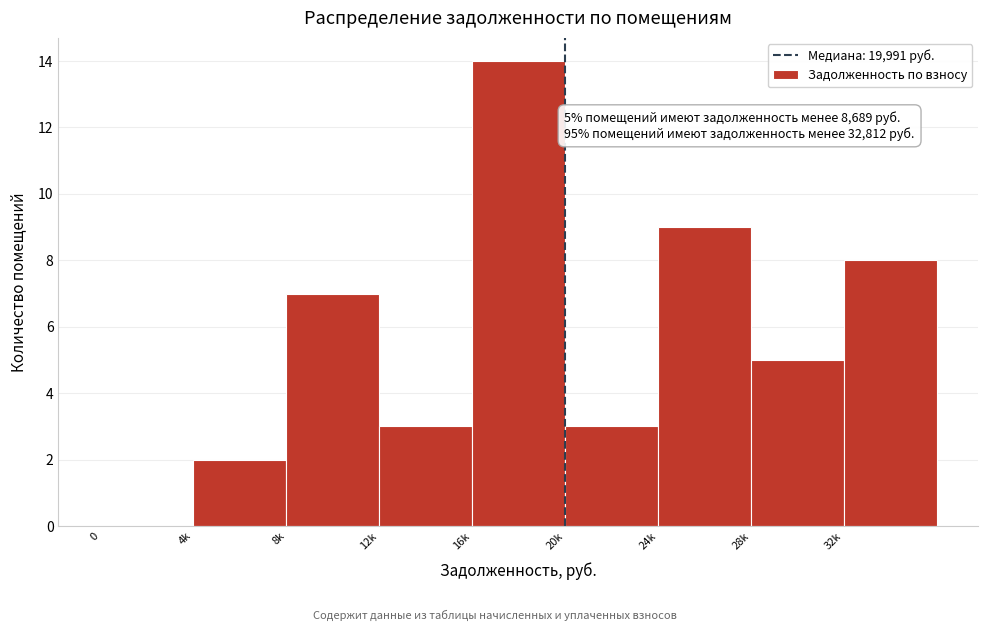

Reading left to right, transcribe all the data shown in this chart.

0=0	4k=2	8k=7	12k=3	16k=14	20k=3	24k=9	28k=5	32k=8